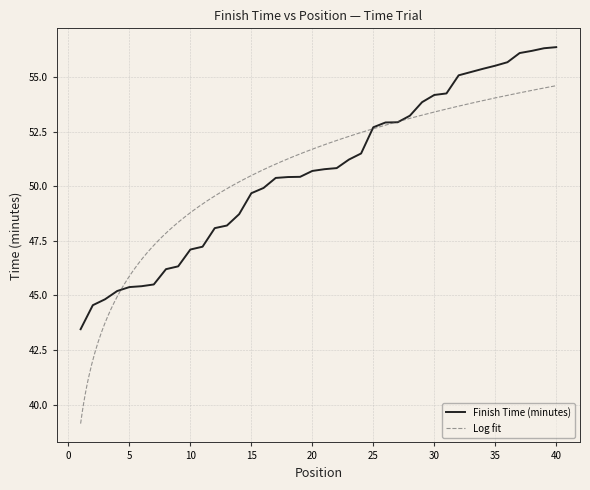

Between 25 and 29, which is larger?

29